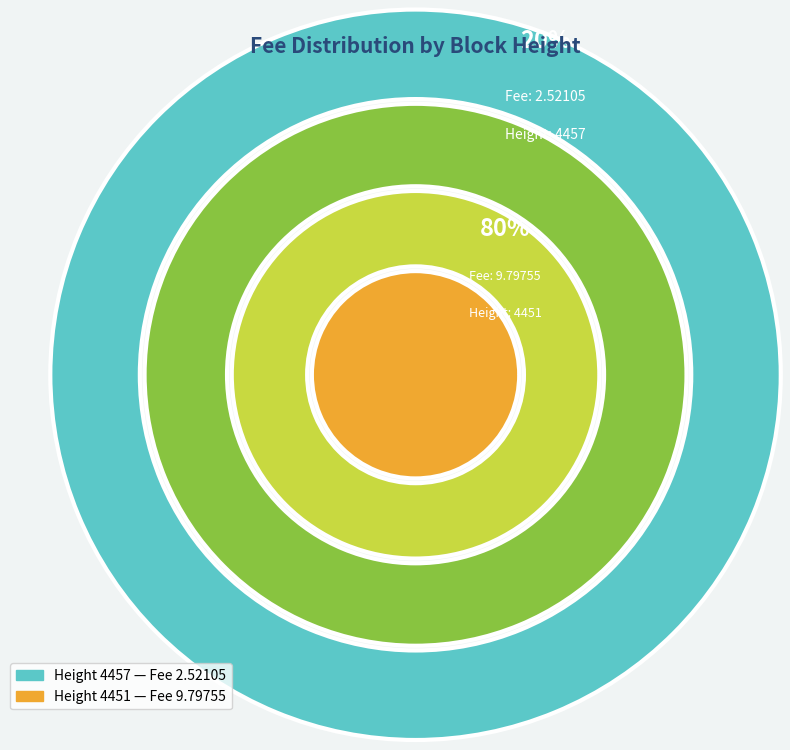

How much of the chart is everything except 4457?

79.5%